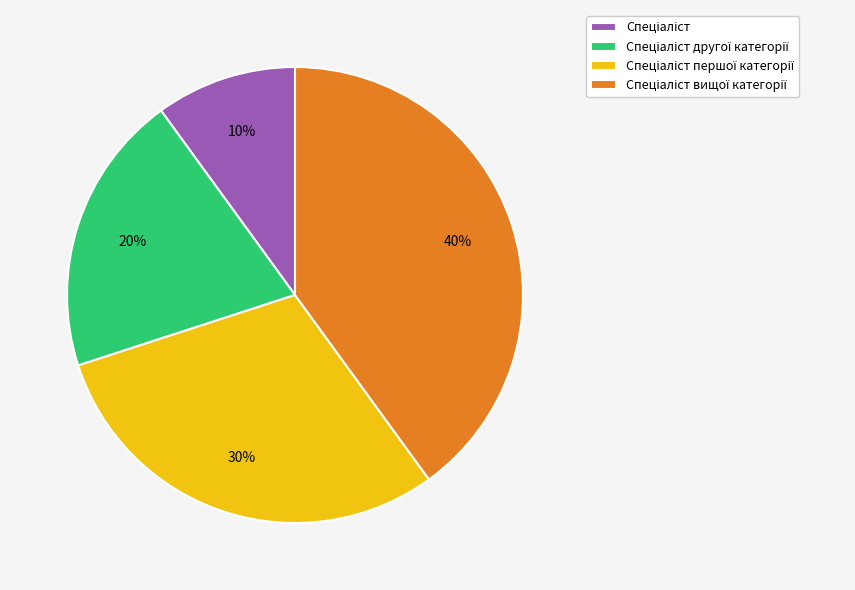

To the nearest percent, what is the difference between the largest and smallest slice percentages?

30%